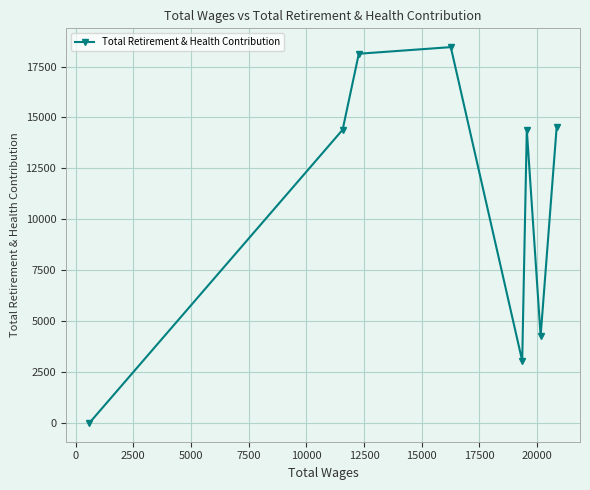

What is the maximum value shown in the chart?

18454